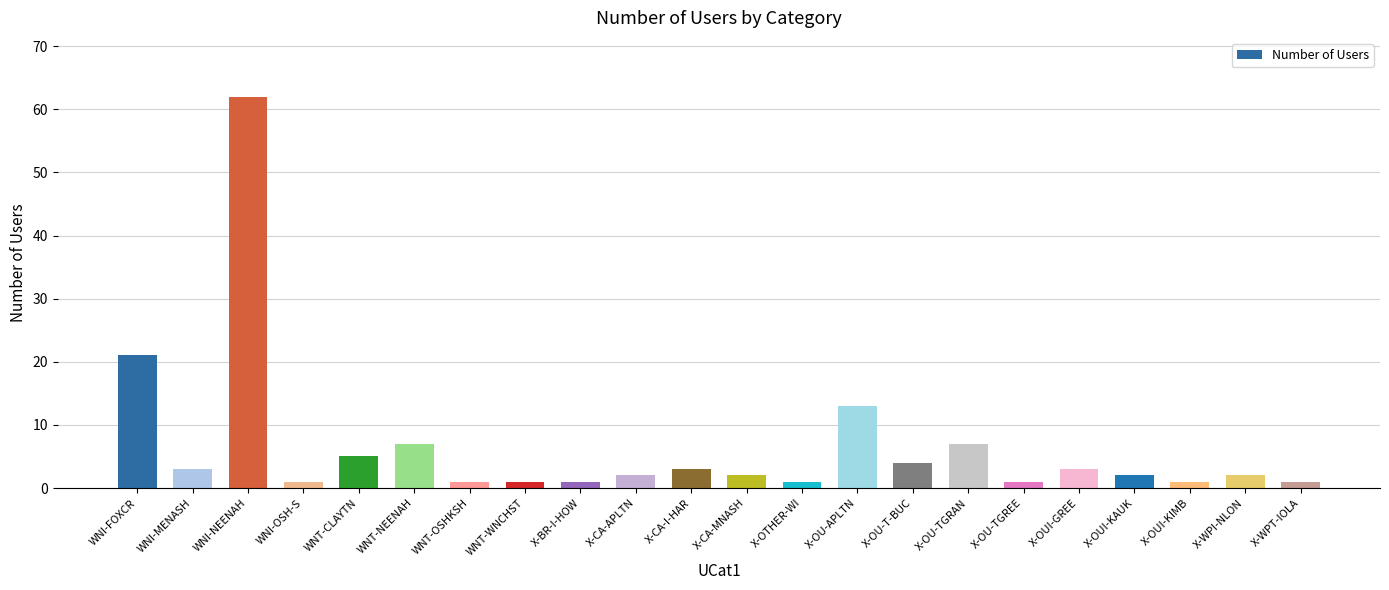

Read the value at X-OTHER-WI.

1